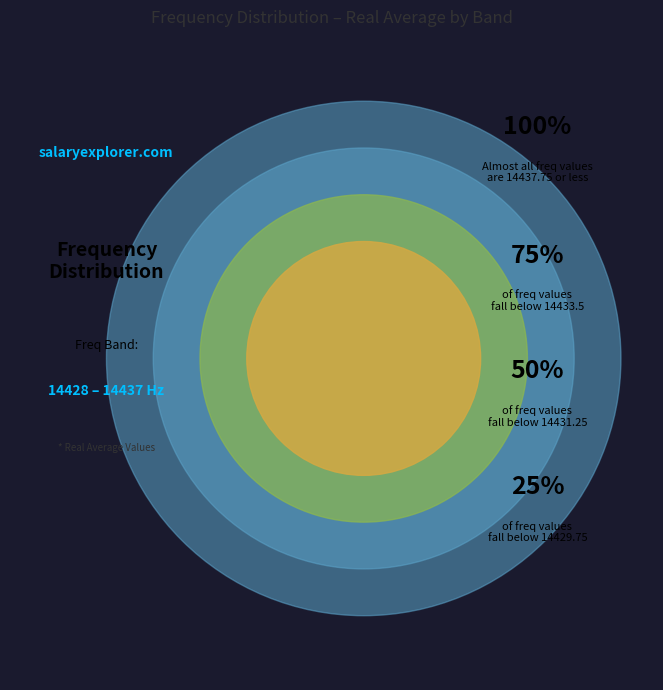

Does 14432 account for over 50% of the chart?

No